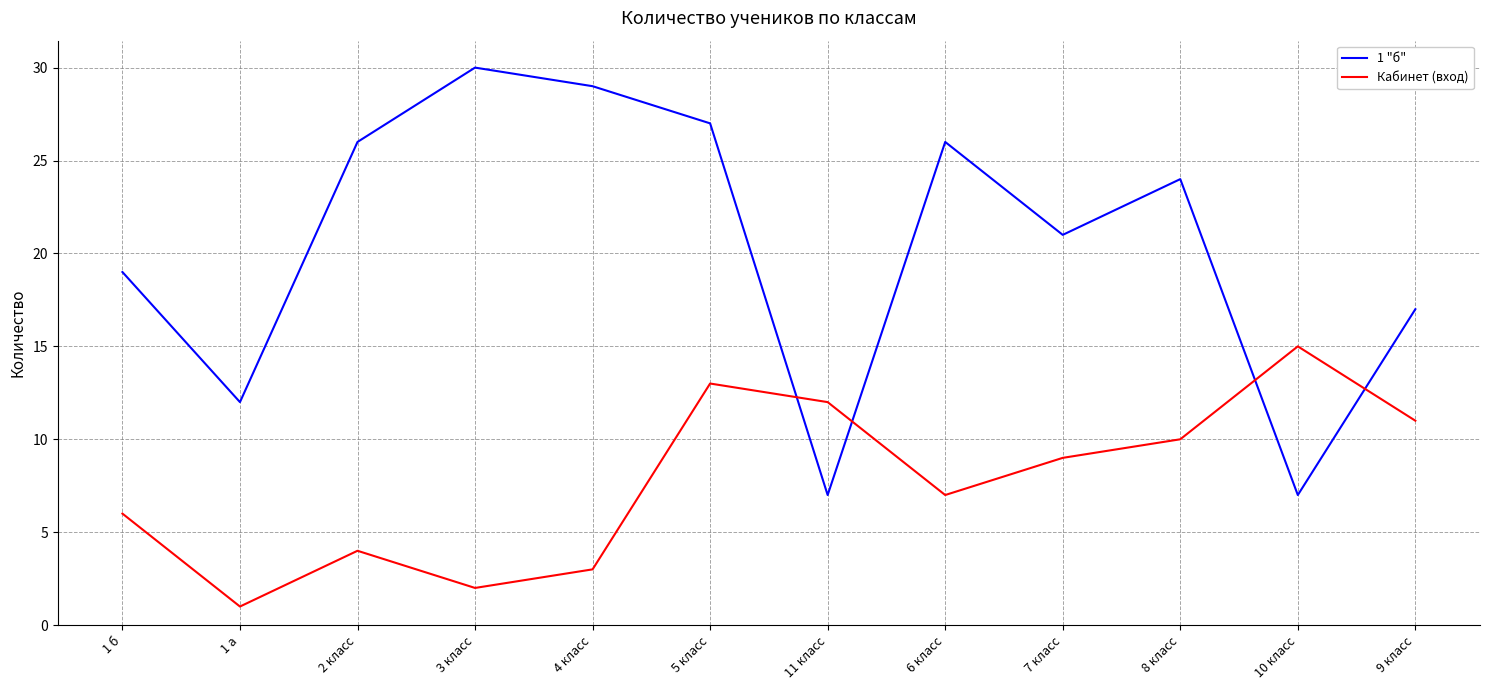

What is the difference between the second highest and minimum values in the Кабинет (вход) series?

12